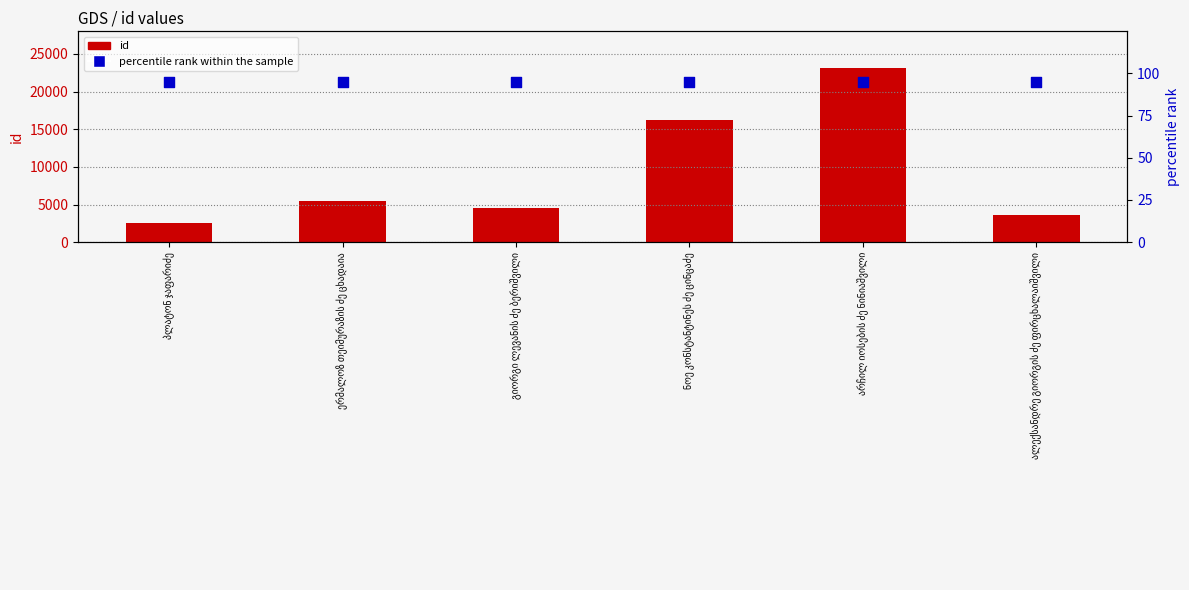

Is the value of percentile rank within the sample at გიორგი ლევანის ძე ბერიშვილი greater than the value of id at პლატონ ჯაფარიძე?

No